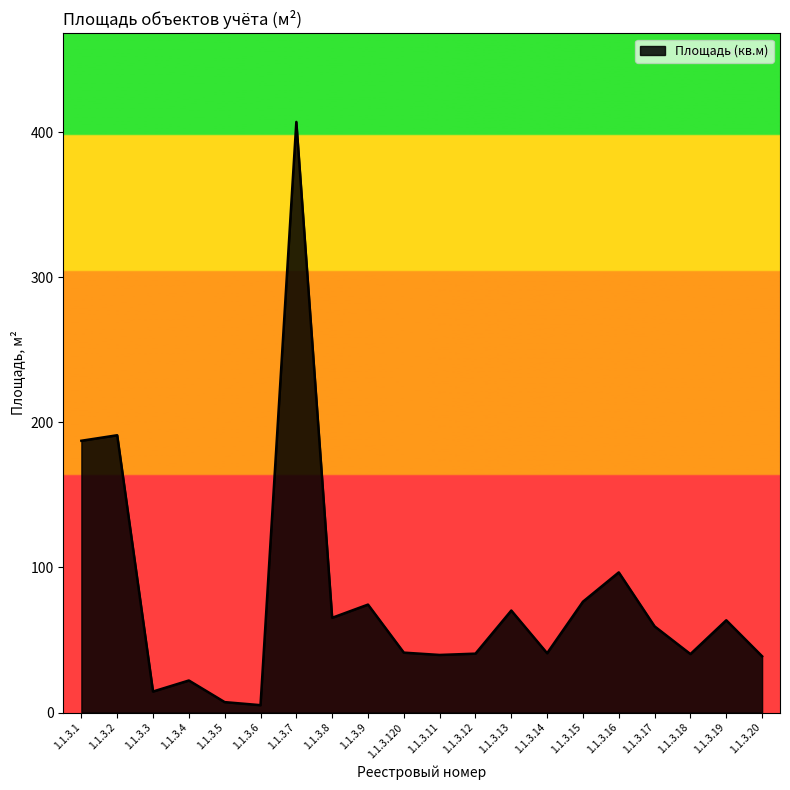

Between 1.1.3.7 and 1.1.3.8, which is larger?

1.1.3.7